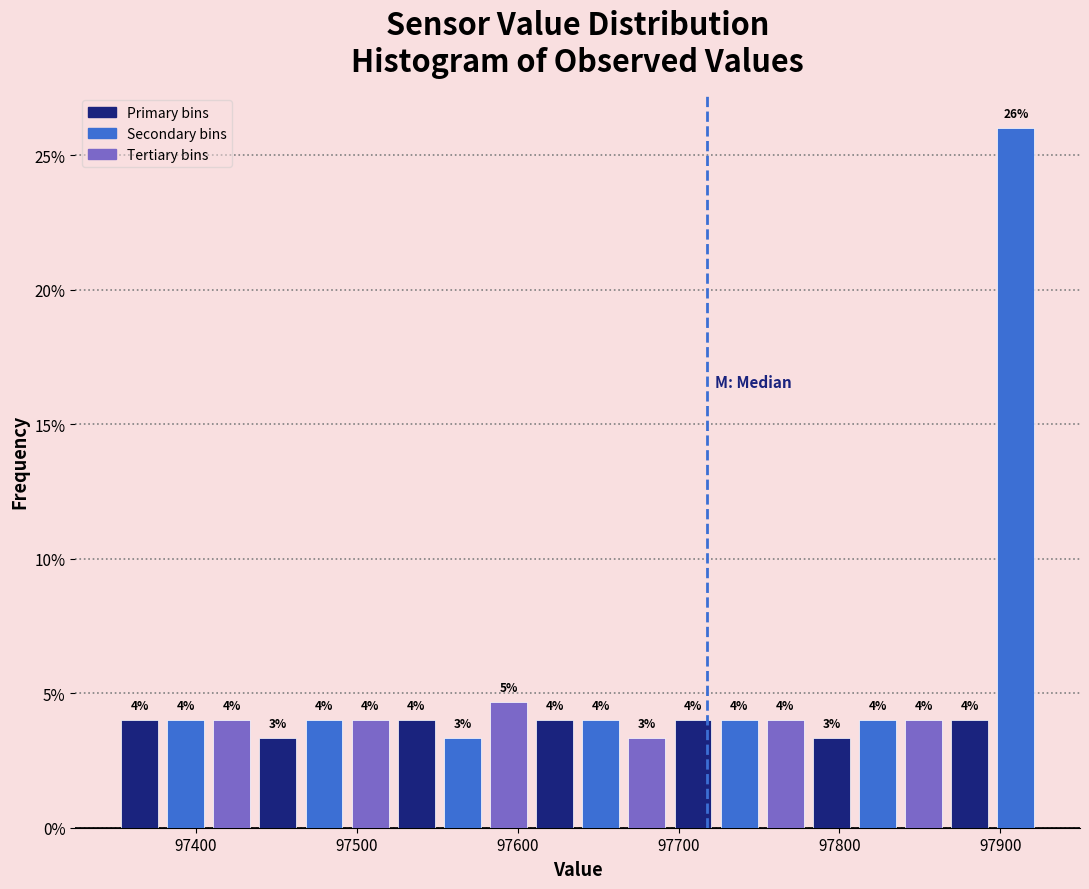

Around what value on the x-axis is the tallest bar? Give the approximate position of its centre, as read against the axis.

97910